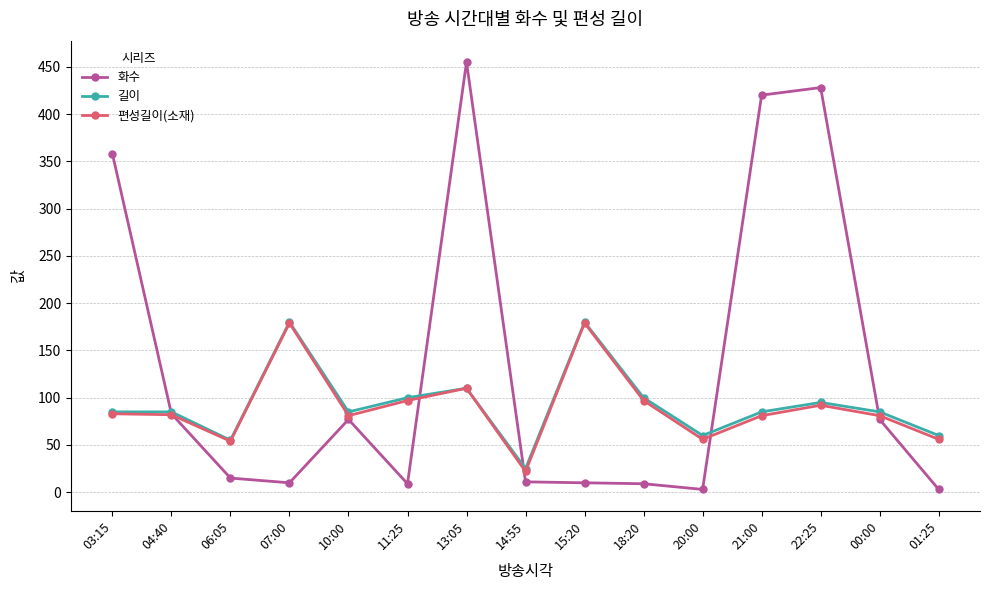

The value of 화수 at 03:15 is 590. True or false?

False